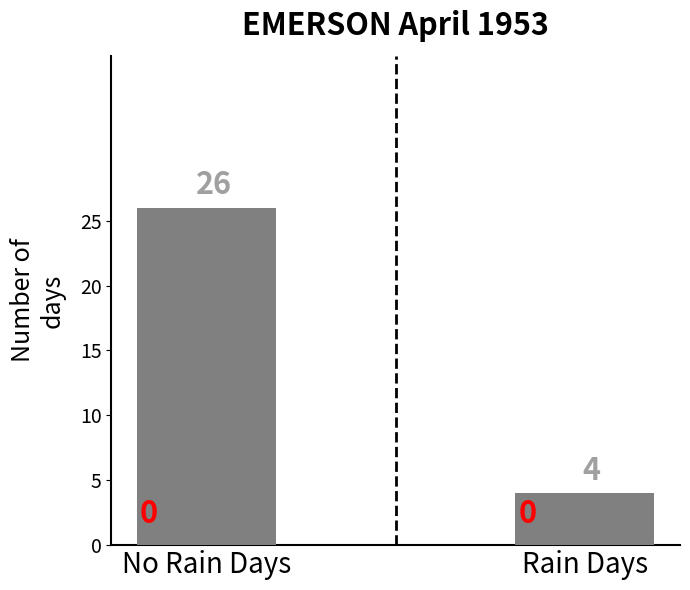

The value at Rain Days is 2. True or false?

False